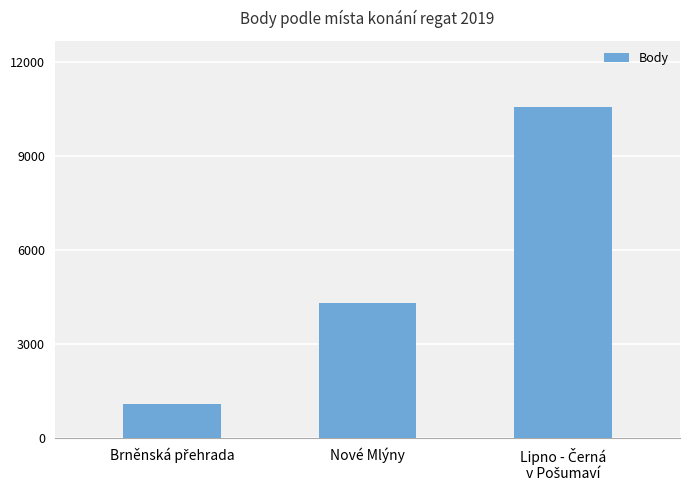

How many data points does each series have?

3